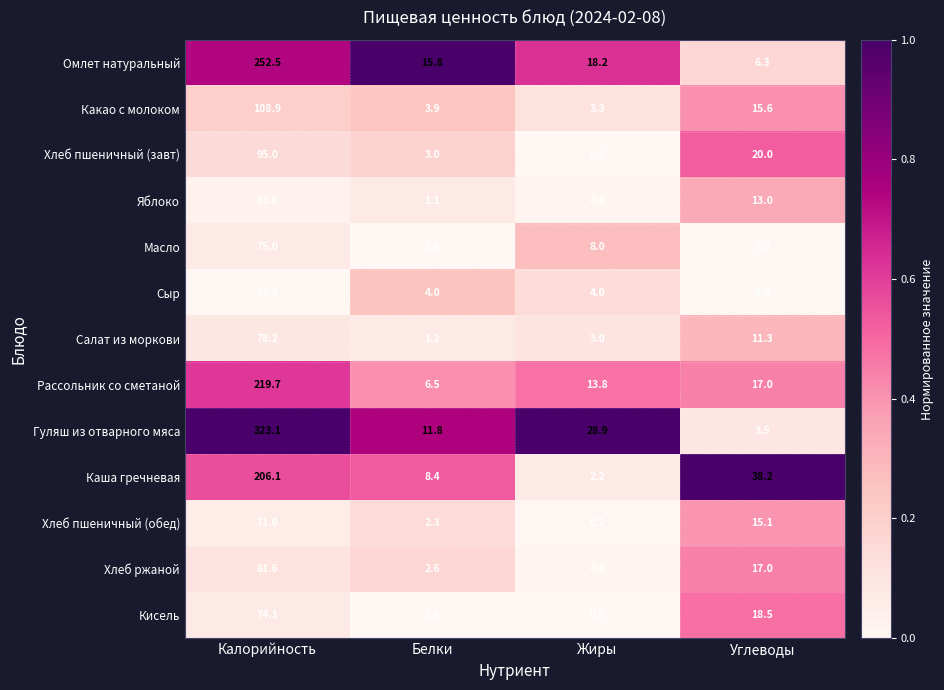

At which category is the sum across all series the highest?

Калорийность